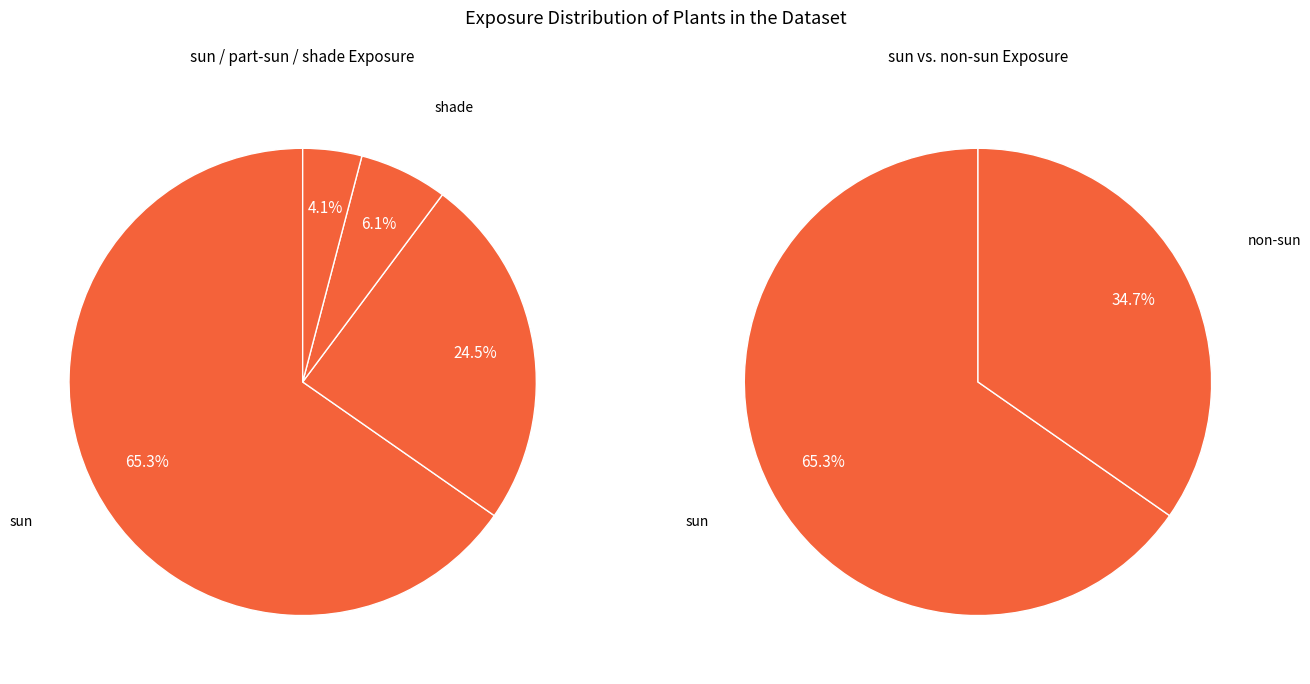

Is it true that part-sun/shade is 6% of the pie?

True